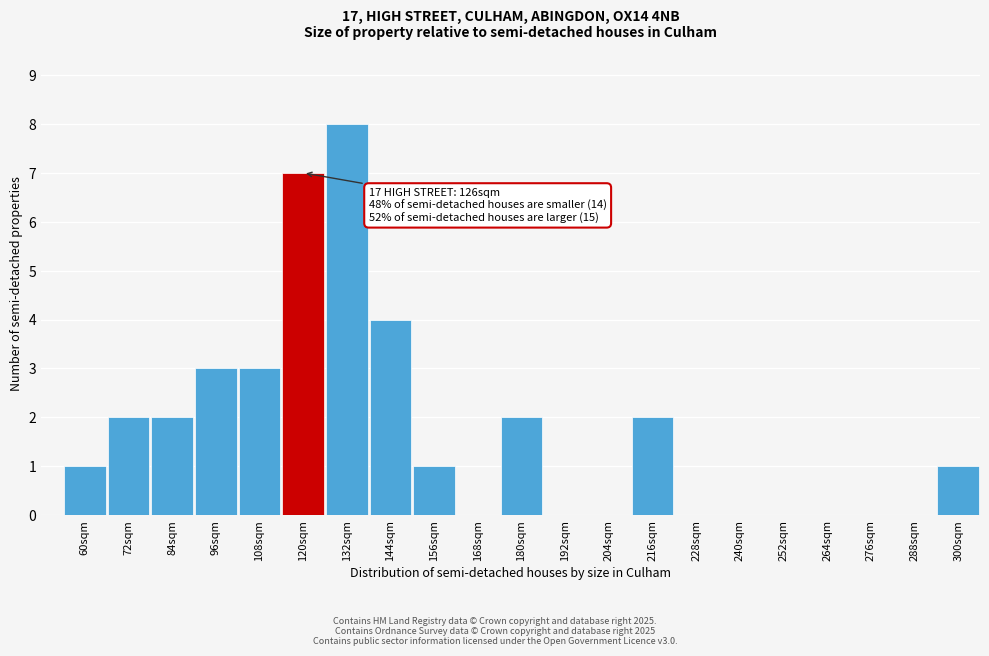

Reading right to left, extract all data points from this chart.

300sqm=1	288sqm=0	276sqm=0	264sqm=0	252sqm=0	240sqm=0	228sqm=0	216sqm=2	204sqm=0	192sqm=0	180sqm=2	168sqm=0	156sqm=1	144sqm=4	132sqm=8	120sqm=7	108sqm=3	96sqm=3	84sqm=2	72sqm=2	60sqm=1